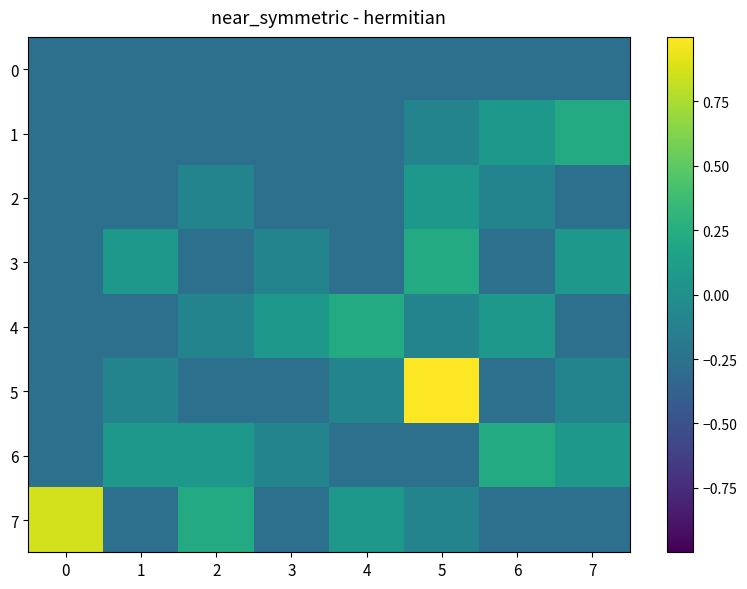

How many categories are shown in the chart?

8